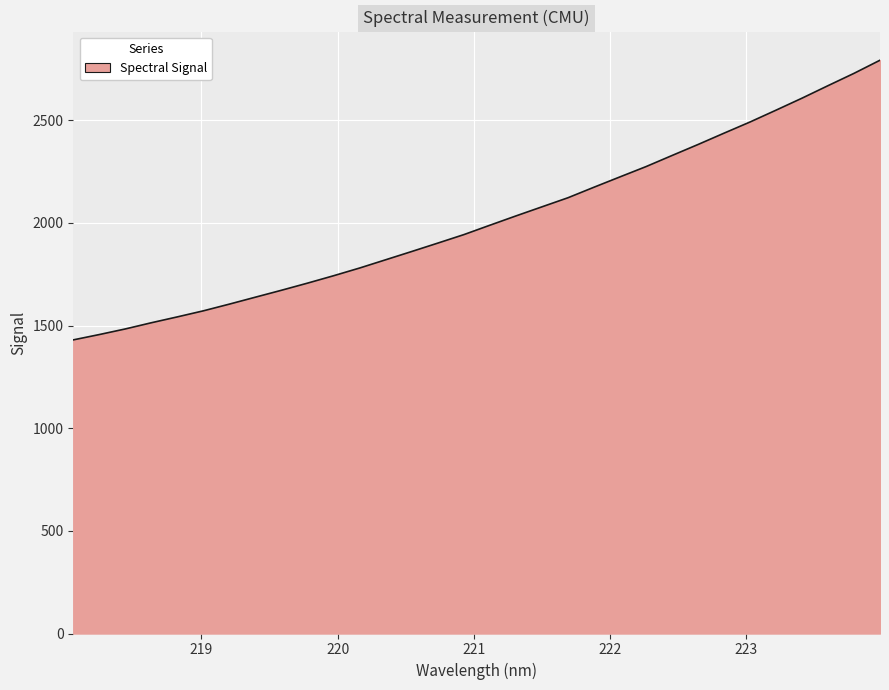

What is the difference between the maximum and minimum values?

1362.5